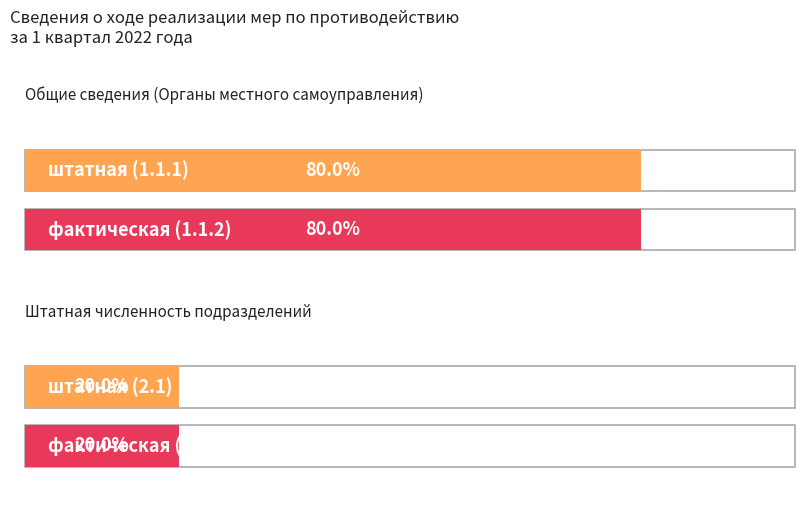

True or false: фактическая has a value of 0 at 2.1.

False